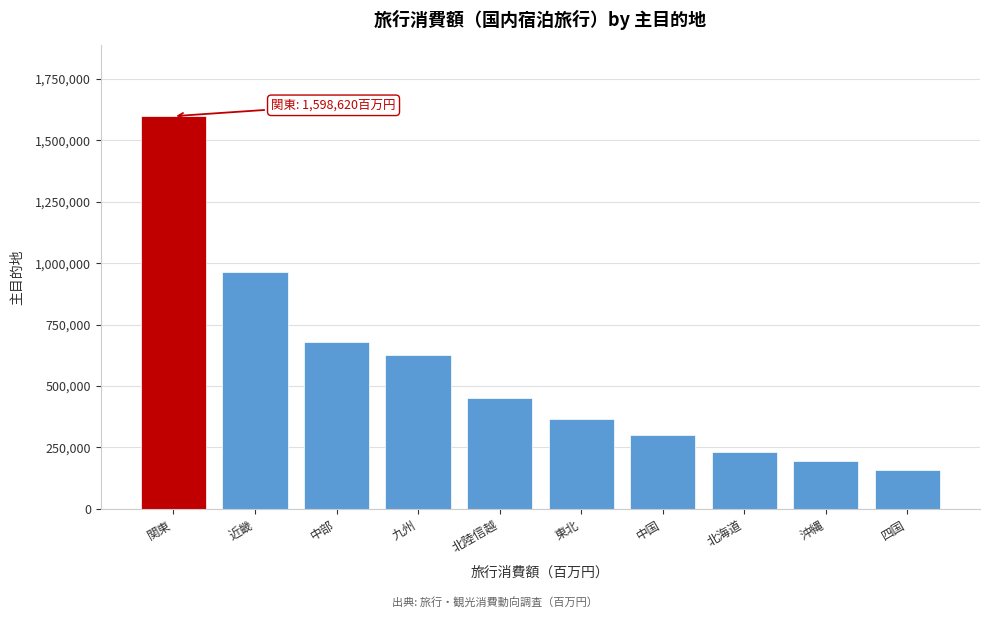

Reading left to right, extract all data points from this chart.

関東=1598620.0	近畿=963811.6	中部=681060.3	九州=628014.5	北陸信越=451754.0	東北=366229.4	中国=301639.2	北海道=232427.8	沖縄=194408.6	四国=159367.0